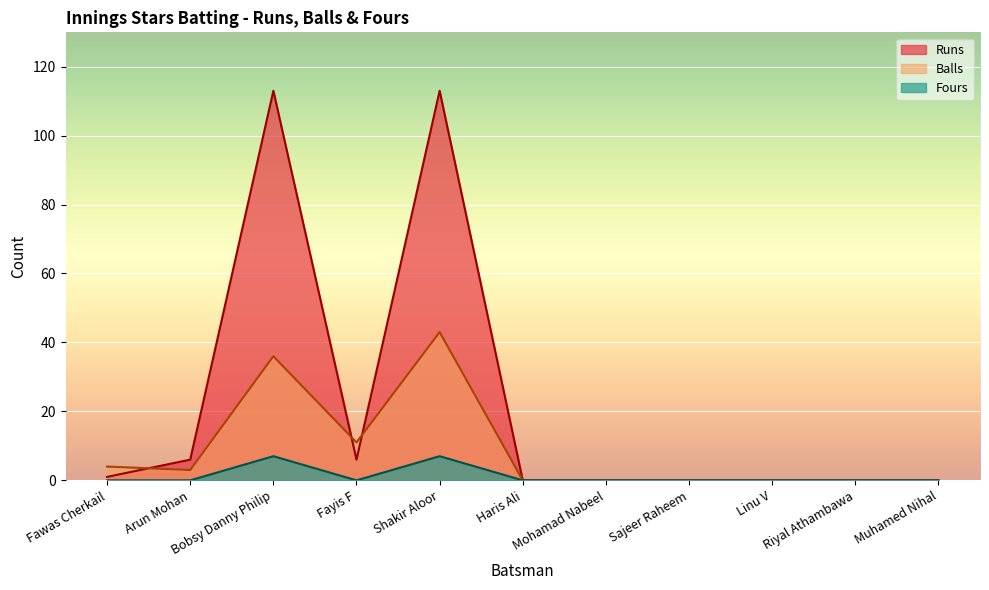

At how many categories does at least one series exceed 69?

2